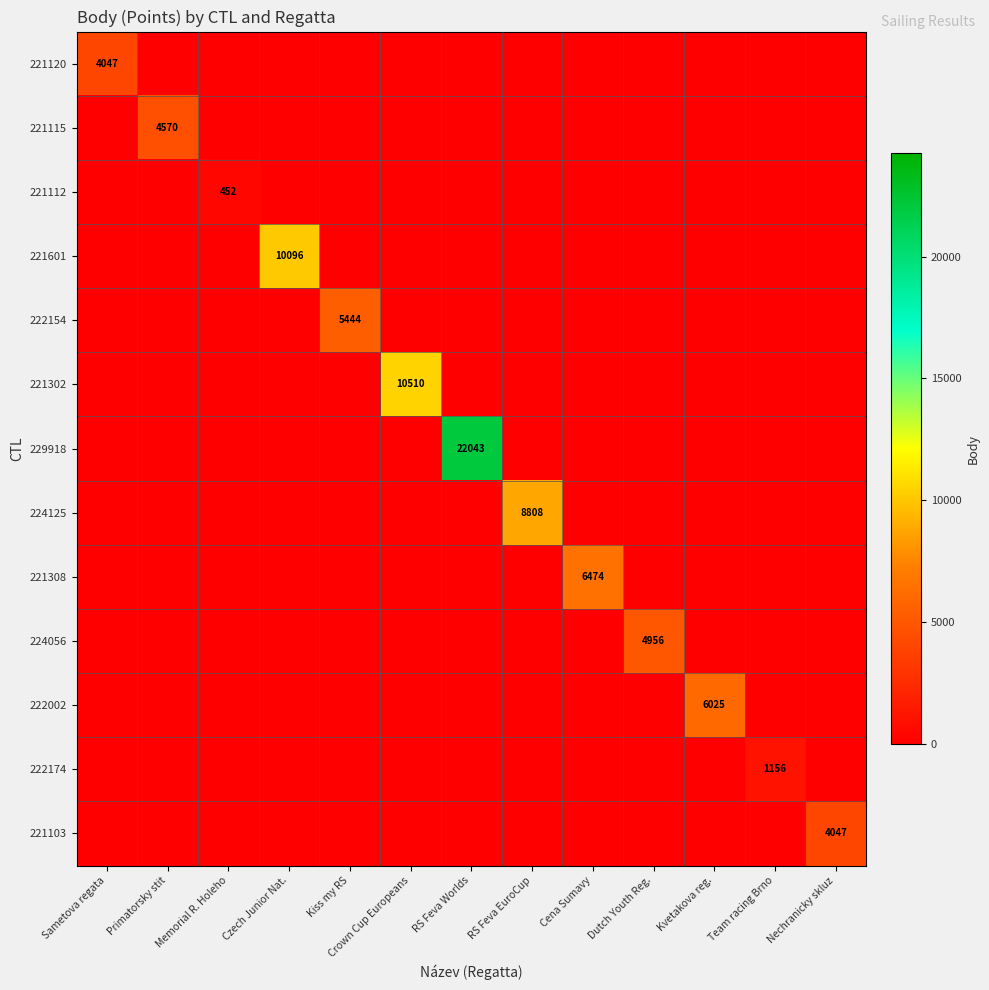

True or false: 221120 has a value of 1268 at Sametova regata.

False